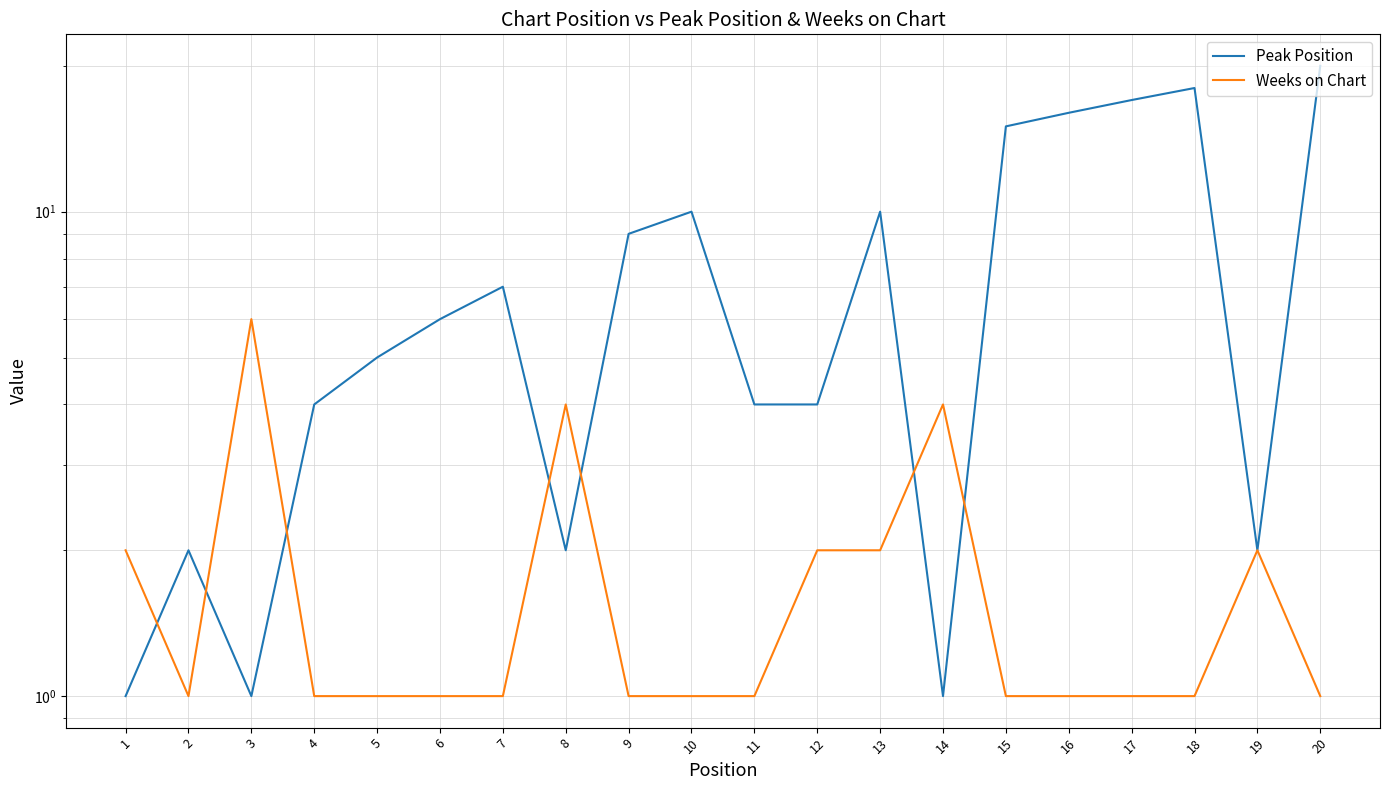

What is the value of the Peak Position point at the 14th from the left?

1